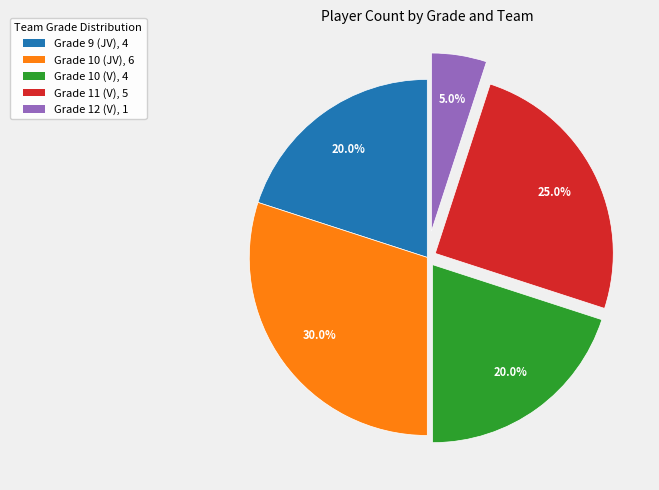

To the nearest percent, what percentage of the pie is Grade 9 (JV)?

20%